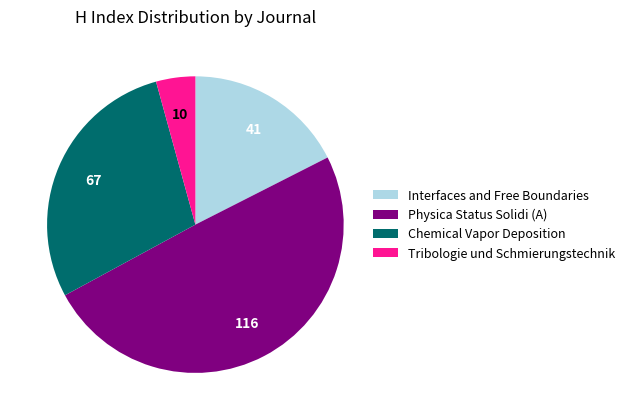

Which has a higher value, Interfaces and Free Boundaries or Physica Status Solidi (A)?

Physica Status Solidi (A)